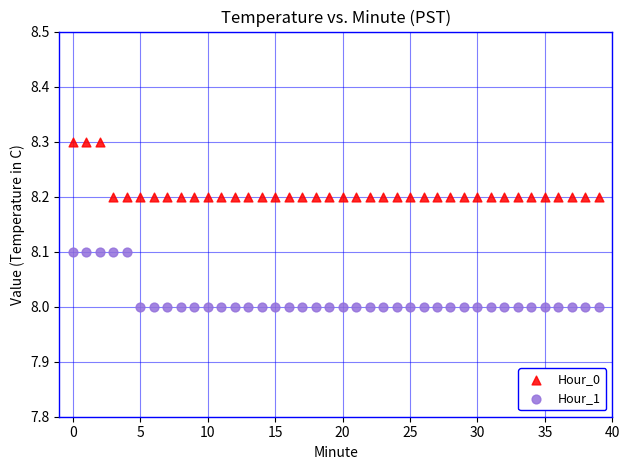

Which series reaches the maximum Y coordinate?

Hour_0